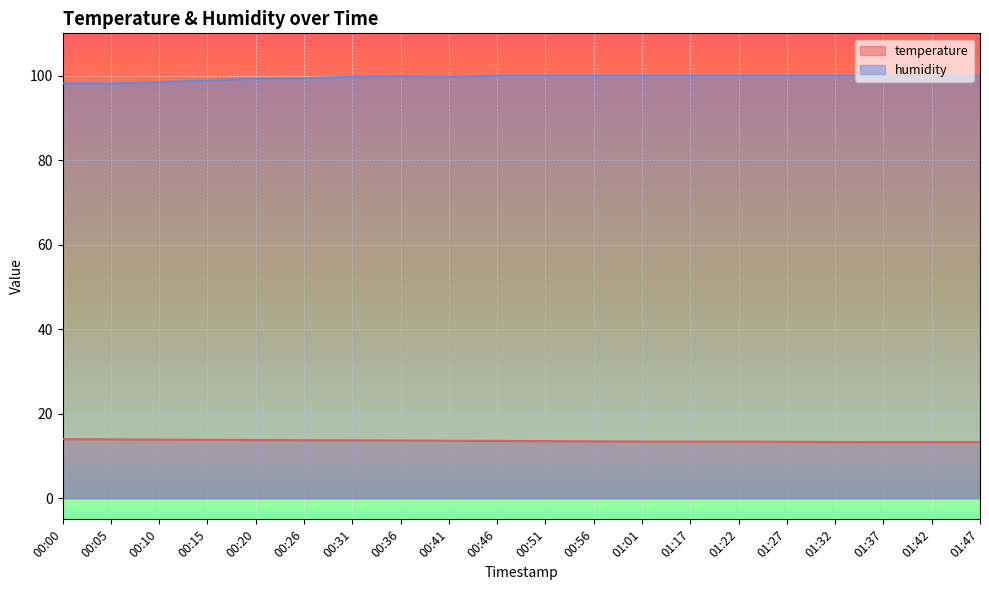

Which series has the largest total across all categories?

humidity